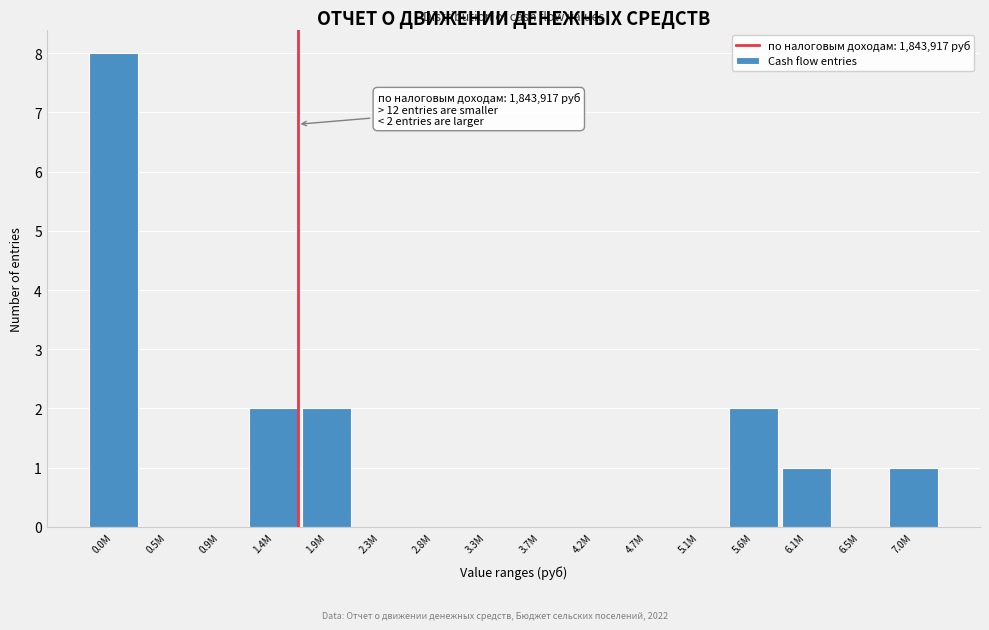

Reading right to left, list all the values displayed in this chart.

7.0M=1	6.5M=0	6.1M=1	5.6M=2	5.1M=0	4.7M=0	4.2M=0	3.7M=0	3.3M=0	2.8M=0	2.3M=0	1.9M=2	1.4M=2	0.9M=0	0.5M=0	0.0M=8